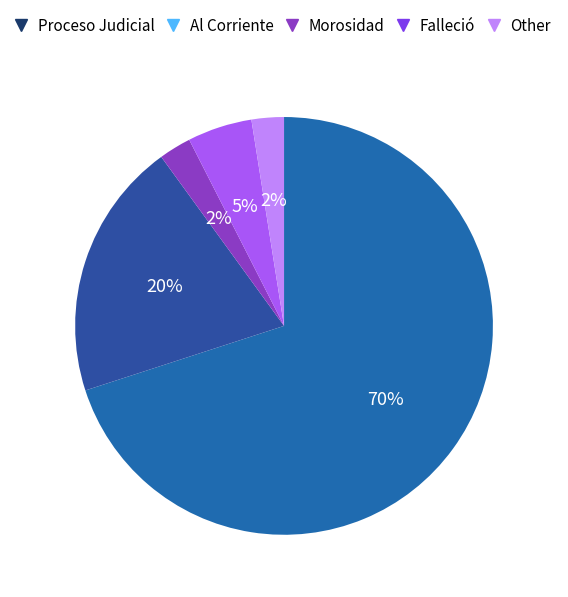

Rank the categories by value from lowest to highest.

Morosidad, Other, Falleció, Al Corriente, Proceso Judicial